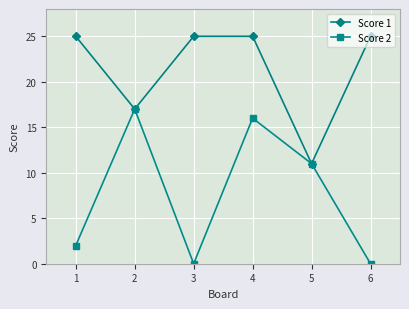

What is the difference between the maximum and minimum values in the Score 1 series?

14